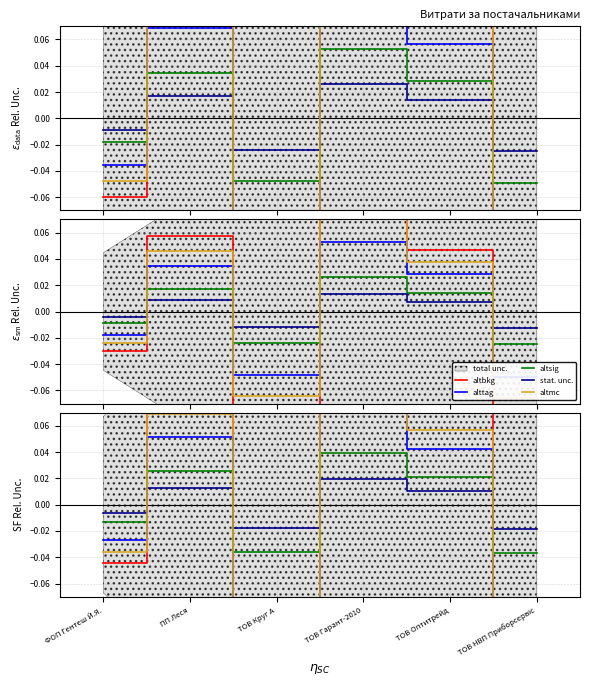

The value of alttag at ФОП Гентеш Й.Я. is -0.0. True or false?

False